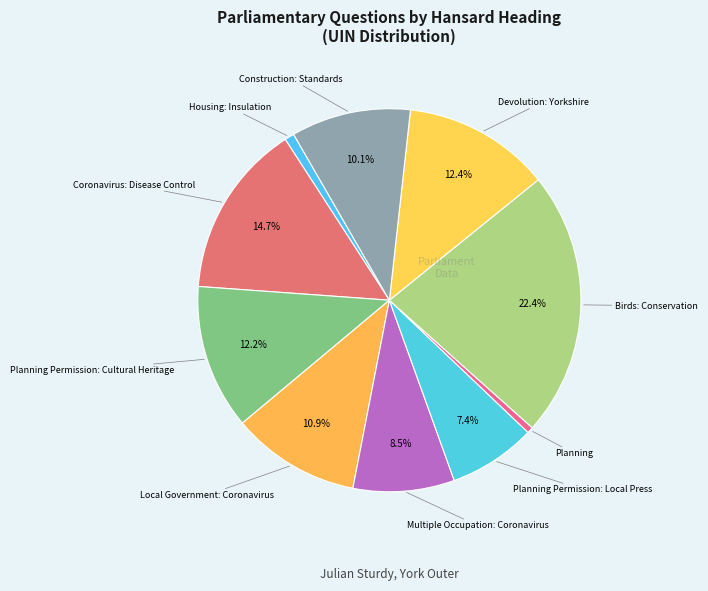

What is the ratio of the value at Coronavirus: Disease Control to the value at Planning?

28.2